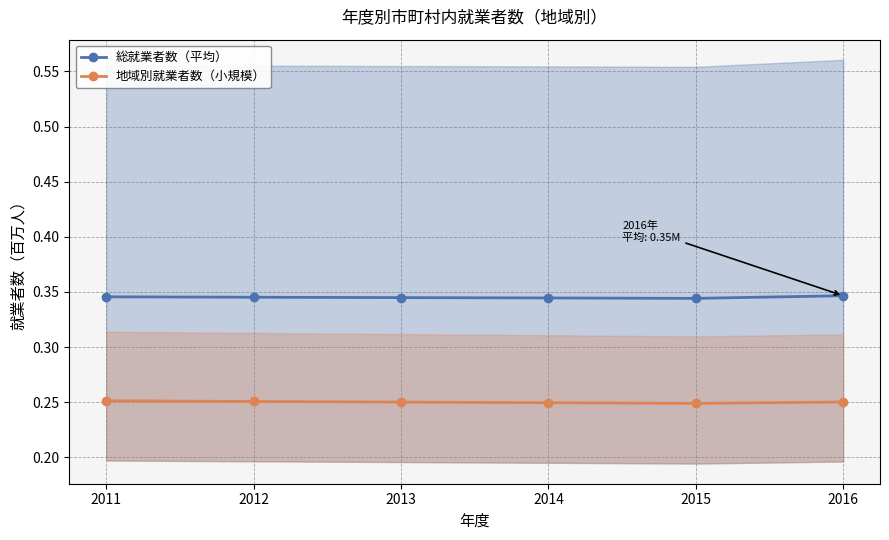

How many 地域別就業者数（小規模） values are between 0 and 1?

6